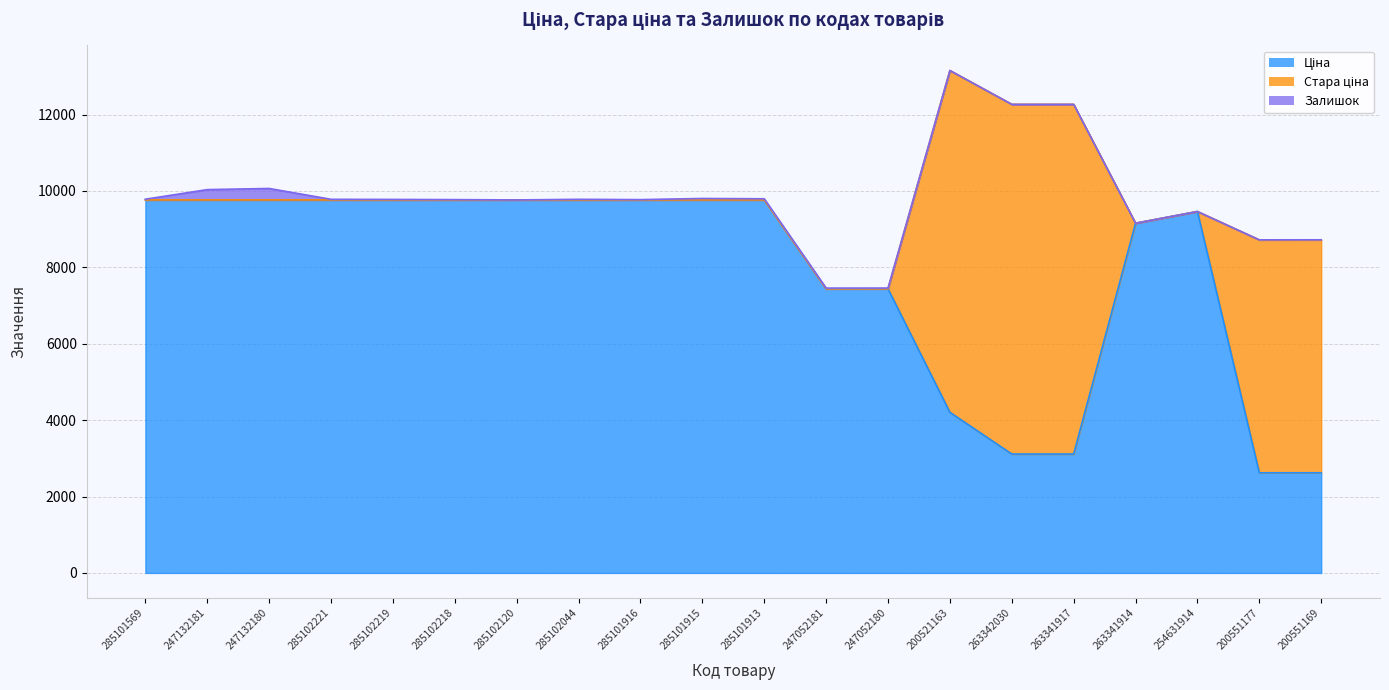

Does the chart display data point markers on the line(s)?

No